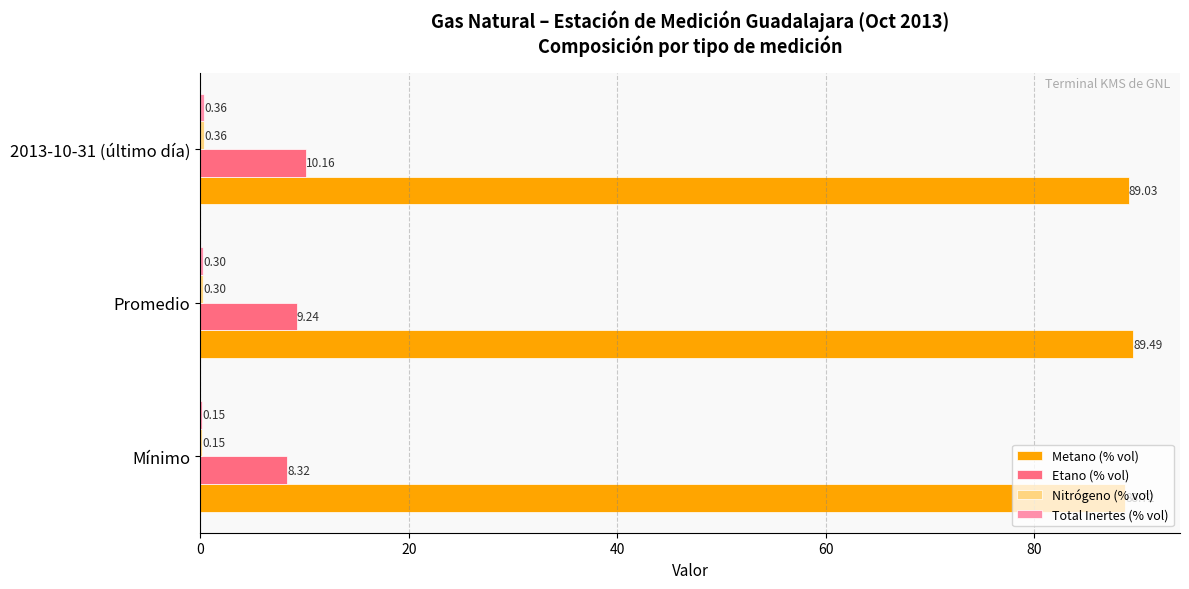

Which series has the widest spread of values?

Etano (% vol)